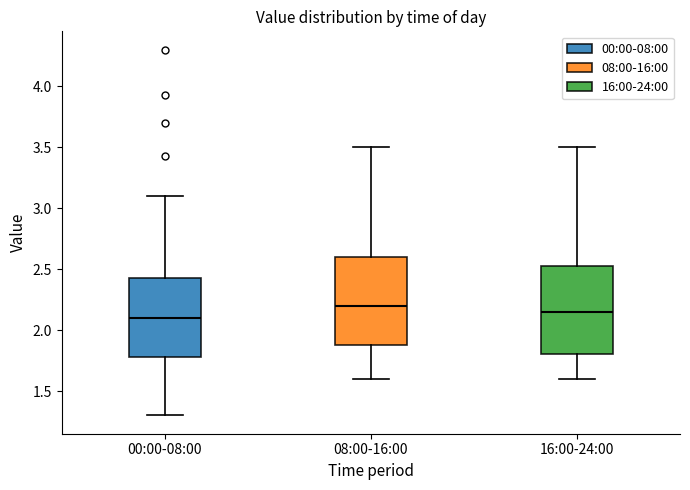

Reading left to right, read every box against the y-axis: the position of its median line, the range the box covers, and the ends of its whiskers. The values are not printed on the chart, so give them approximately, as read against the axis.

00:00-08:00: median 2.10, box 1.80 to 2.45, whiskers 1.30 to 3.10
08:00-16:00: median 2.20, box 1.90 to 2.60, whiskers 1.60 to 3.50
16:00-24:00: median 2.15, box 1.80 to 2.55, whiskers 1.60 to 3.50